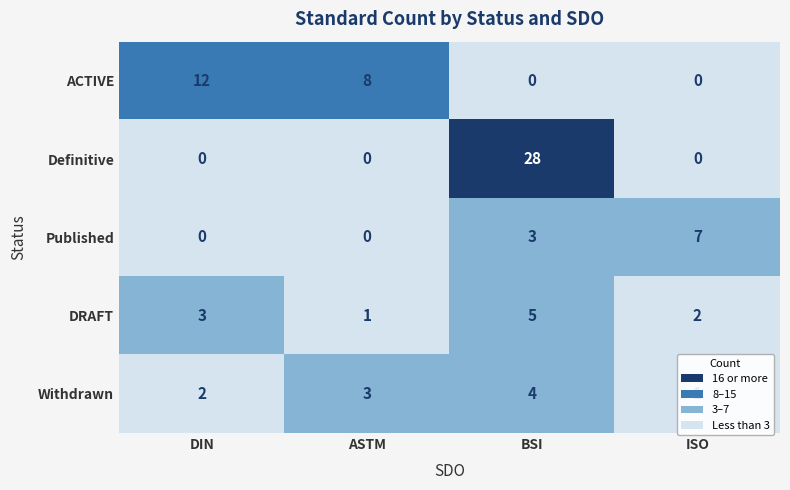

Which series changed the most between ASTM and BSI?

Definitive